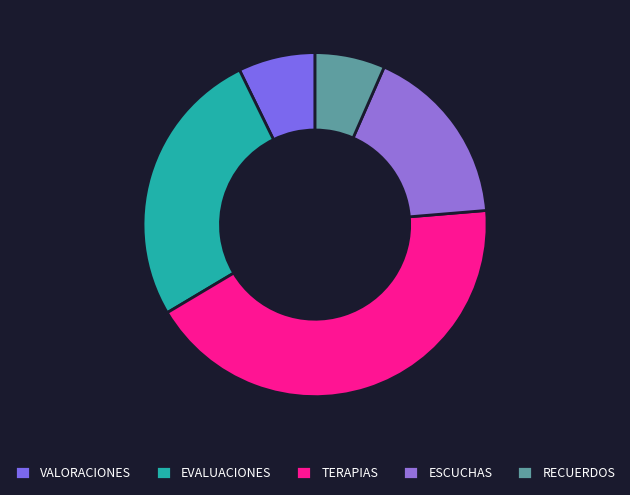

Does ESCUCHAS represent more than half of the total?

No